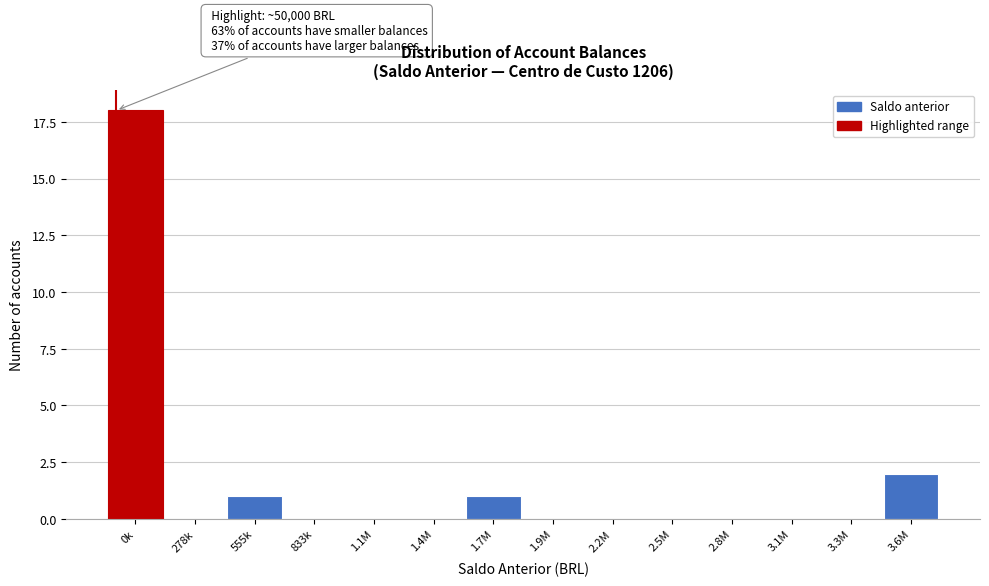

At which category does the chart reach its peak across all series?

0k